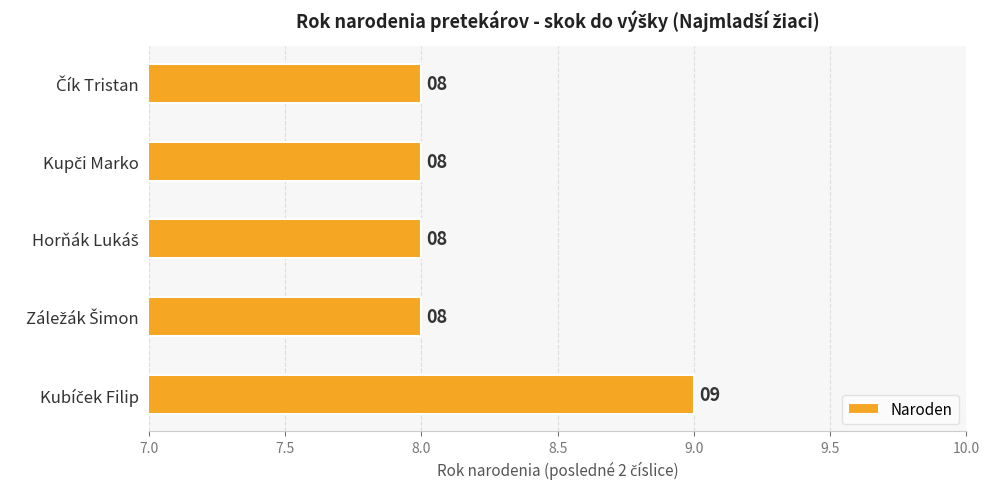

Reading top to bottom, list all the values displayed in this chart.

8	8	8	8	9